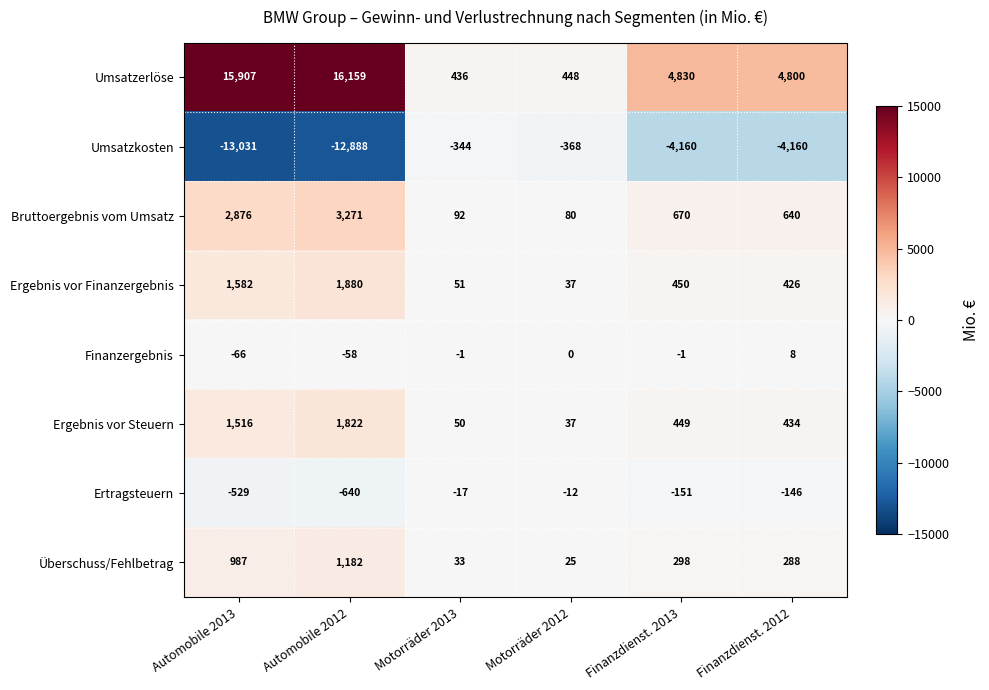

At which category is the sum across all series the highest?

Automobile 2012